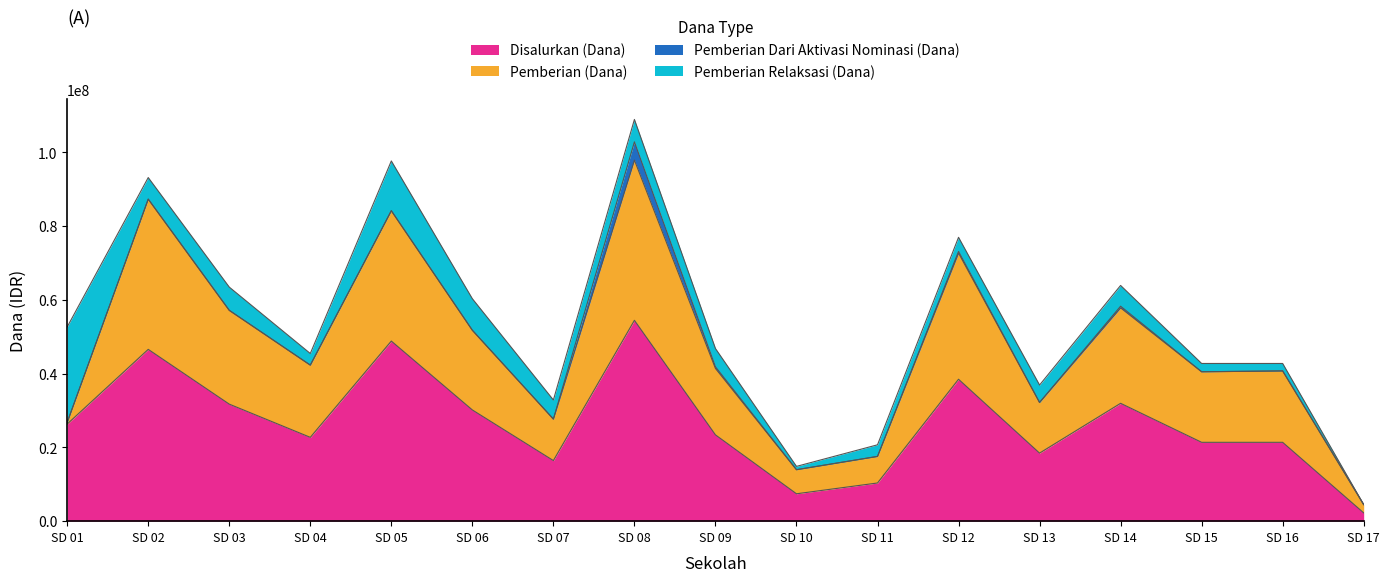

How many lines are shown in the chart?

4